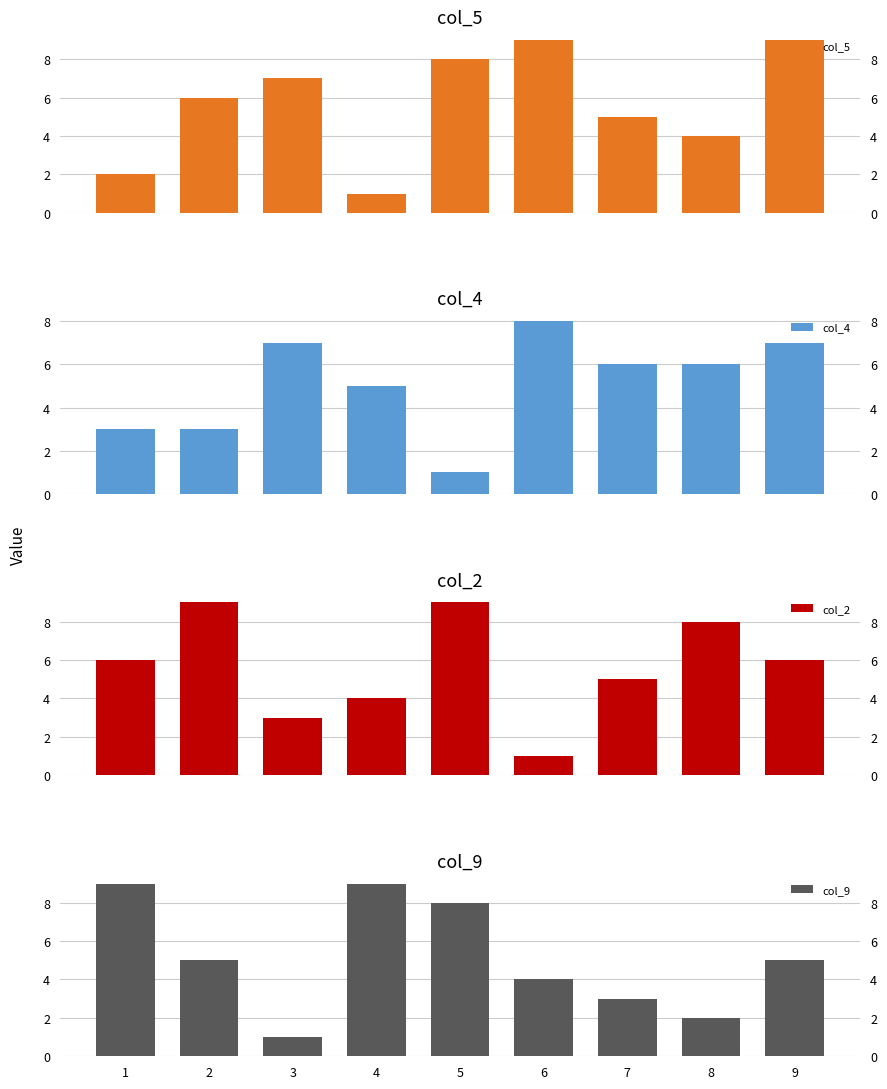

Is it true that col_2 equals 9 at 2?

True